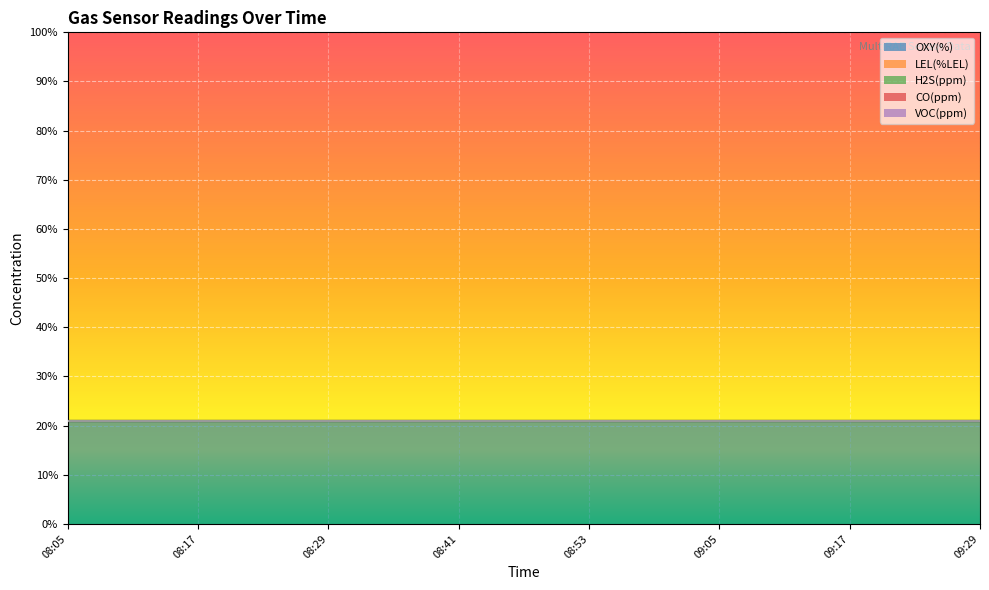

Reading left to right, extract all data points from this chart.

OXY(%): 08:05=20.9	08:11=20.9	08:17=20.9	08:23=20.9	08:29=20.9	08:35=20.9	08:41=20.9	08:47=20.9	08:53=20.9	08:59=20.9	09:05=20.9	09:11=20.9	09:17=20.9	09:23=20.9	09:29=20.9
LEL(%LEL): 08:05=0.0	08:11=0.0	08:17=0.0	08:23=0.0	08:29=0.0	08:35=0.0	08:41=0.0	08:47=0.0	08:53=0.0	08:59=0.0	09:05=0.0	09:11=0.0	09:17=0.0	09:23=0.0	09:29=0.0
H2S(ppm): 08:05=0.0	08:11=0.0	08:17=0.0	08:23=0.0	08:29=0.0	08:35=0.0	08:41=0.0	08:47=0.0	08:53=0.0	08:59=0.0	09:05=0.0	09:11=0.0	09:17=0.0	09:23=0.0	09:29=0.0
CO(ppm): 08:05=0.0	08:11=0.0	08:17=0.0	08:23=0.0	08:29=0.0	08:35=0.0	08:41=0.0	08:47=0.0	08:53=0.0	08:59=0.0	09:05=0.0	09:11=0.0	09:17=0.0	09:23=0.0	09:29=0.0
VOC(ppm): 08:05=0.0	08:11=0.0	08:17=0.0	08:23=0.0	08:29=0.0	08:35=0.0	08:41=0.0	08:47=0.0	08:53=0.0	08:59=0.0	09:05=0.0	09:11=0.0	09:17=0.0	09:23=0.0	09:29=0.0